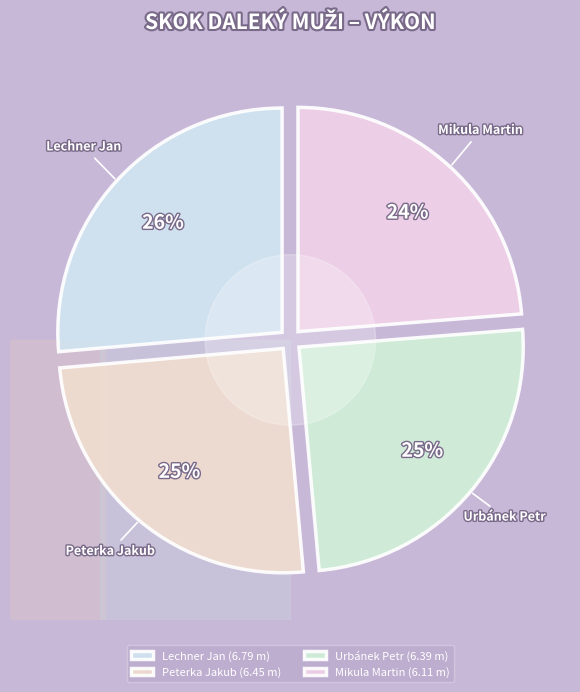

Rank the categories by value from highest to lowest.

Lechner Jan, Peterka Jakub, Urbánek Petr, Mikula Martin